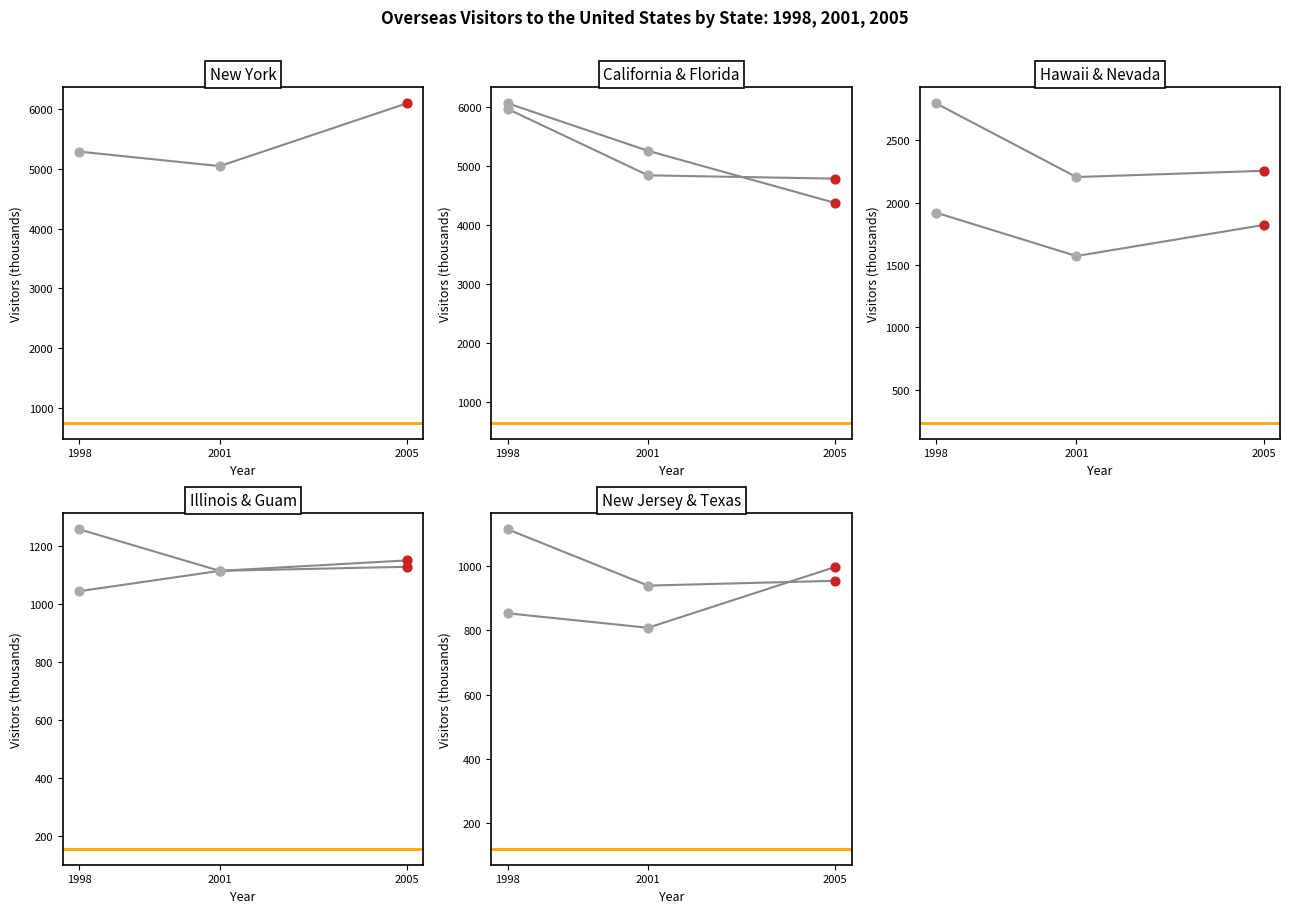

Which series has the widest spread of Y values?

2005 Visitors (thousands)